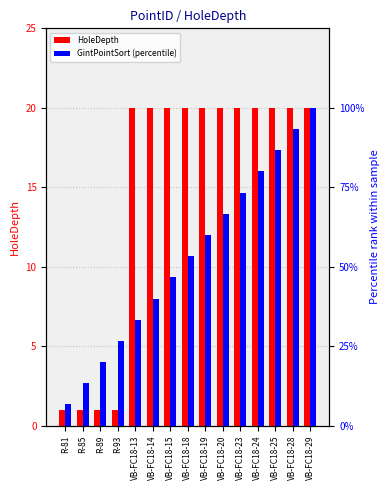

Reading left to right, what are all the values shown in this chart?

HoleDepth: R-81=1.0	R-85=1.0	R-89=1.0	R-93=1.0	VB-FC18-13=20.0	VB-FC18-14=20.0	VB-FC18-15=20.0	VB-FC18-18=20.0	VB-FC18-19=20.0	VB-FC18-20=20.0	VB-FC18-23=20.0	VB-FC18-24=20.0	VB-FC18-25=20.0	VB-FC18-28=20.0	VB-FC18-29=20.0
GintPointSort (percentile): R-81=6.7	R-85=13.3	R-89=20.0	R-93=26.7	VB-FC18-13=33.3	VB-FC18-14=40.0	VB-FC18-15=46.7	VB-FC18-18=53.3	VB-FC18-19=60.0	VB-FC18-20=66.7	VB-FC18-23=73.3	VB-FC18-24=80.0	VB-FC18-25=86.7	VB-FC18-28=93.3	VB-FC18-29=100.0